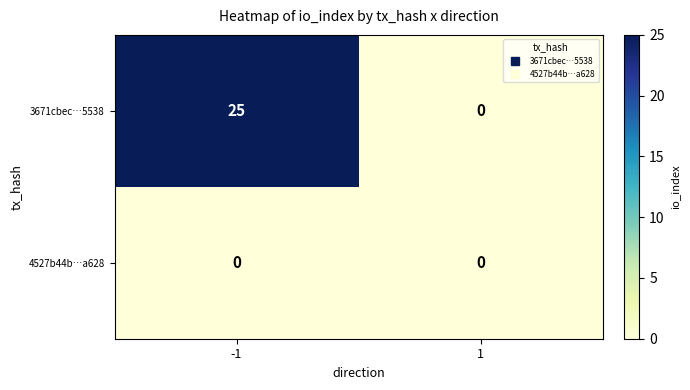

What is the sum of the 3671cbec…5538 values at 1 and -1?

25